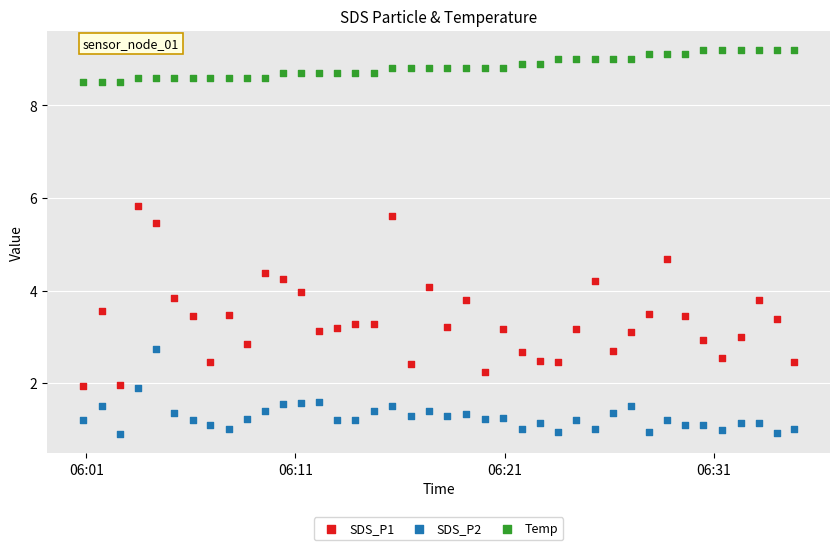

Which series contains the highest Y value?

Temp